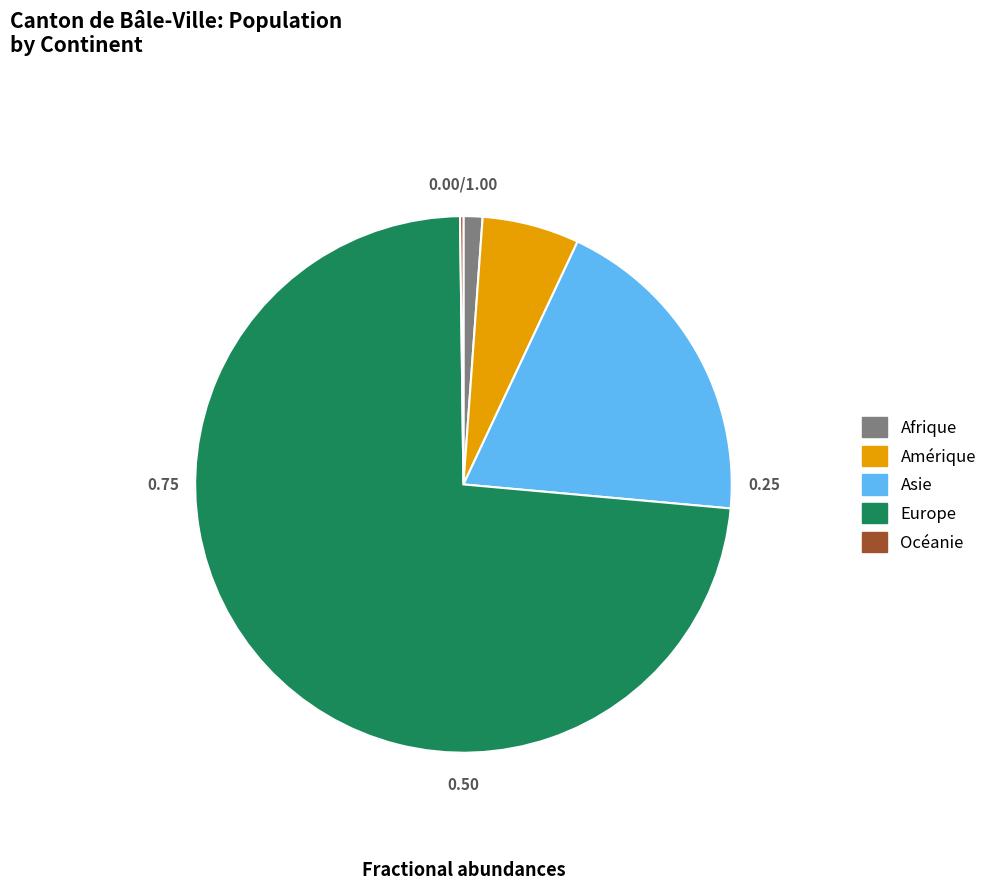

Combined, do Afrique and Amérique account for over 50%?

No